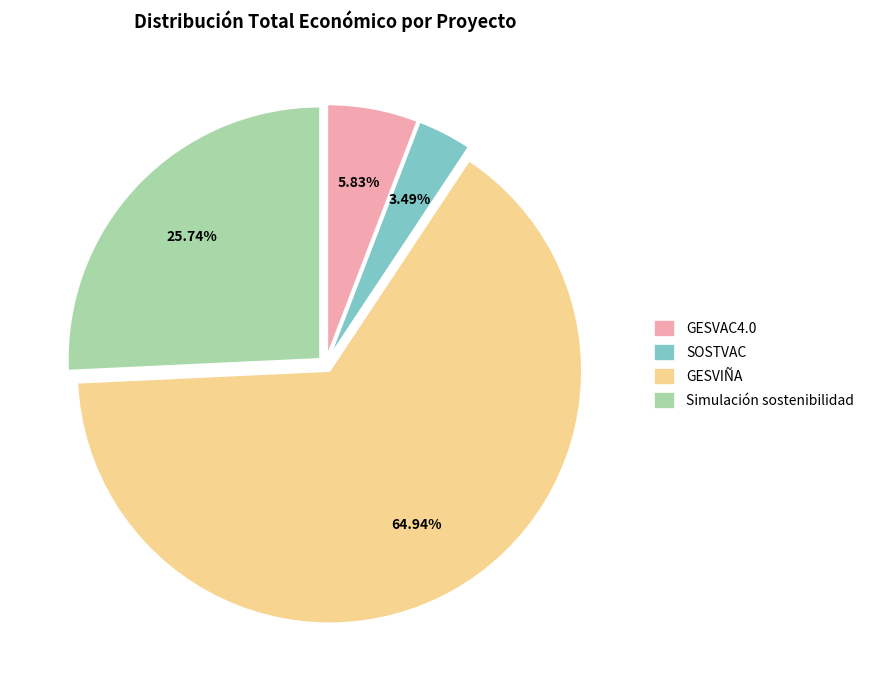

Rank the categories by value from highest to lowest.

GESVIÑA, Simulación sostenibilidad, GESVAC4.0, SOSTVAC